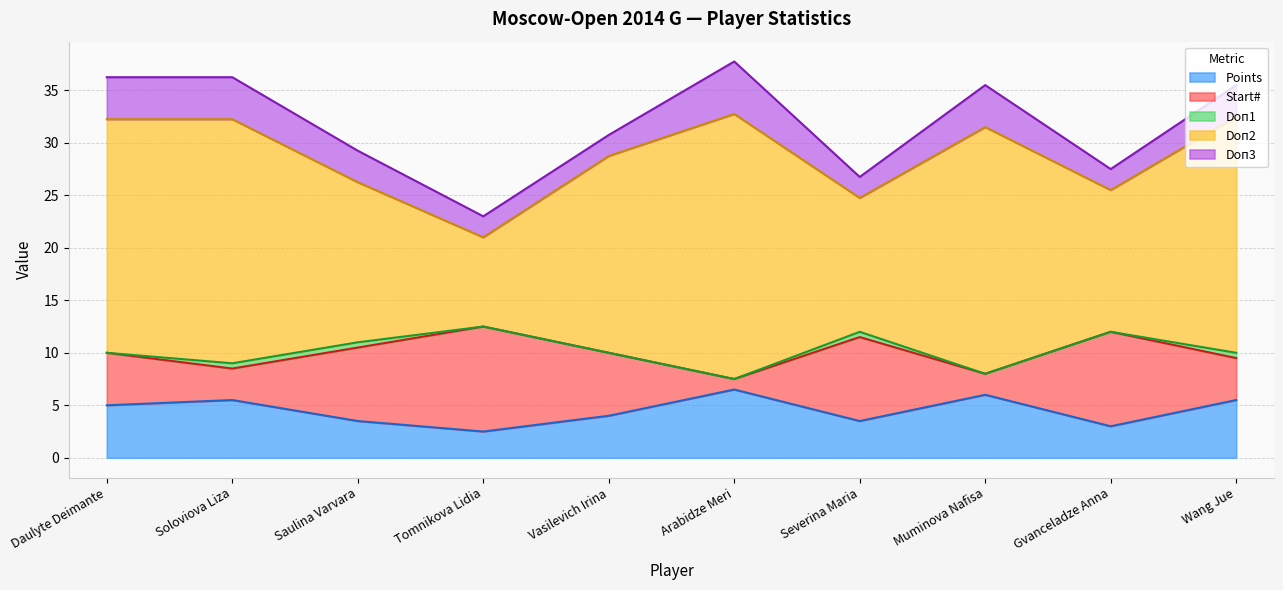

True or false: Points has a value of 3.5 at Severina Maria.

True